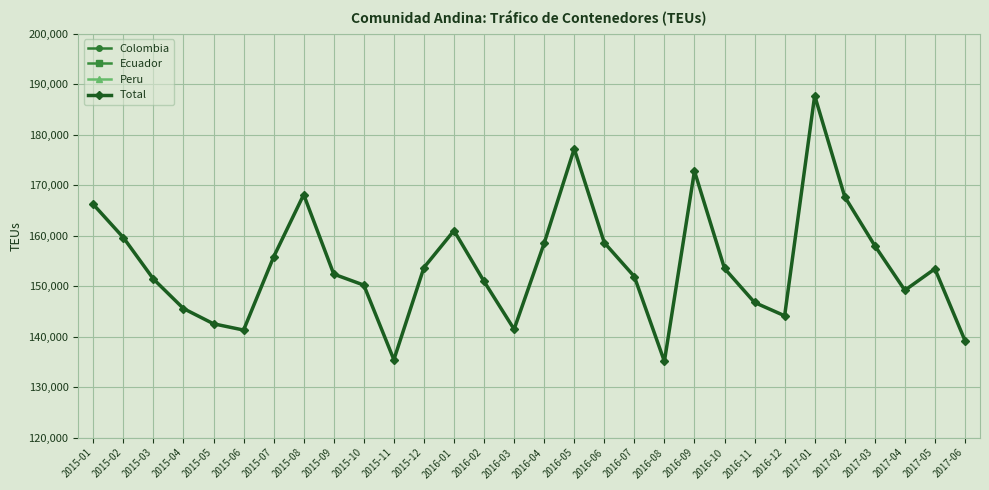

What is the difference between the highest and lowest values at 2017-04?

116964